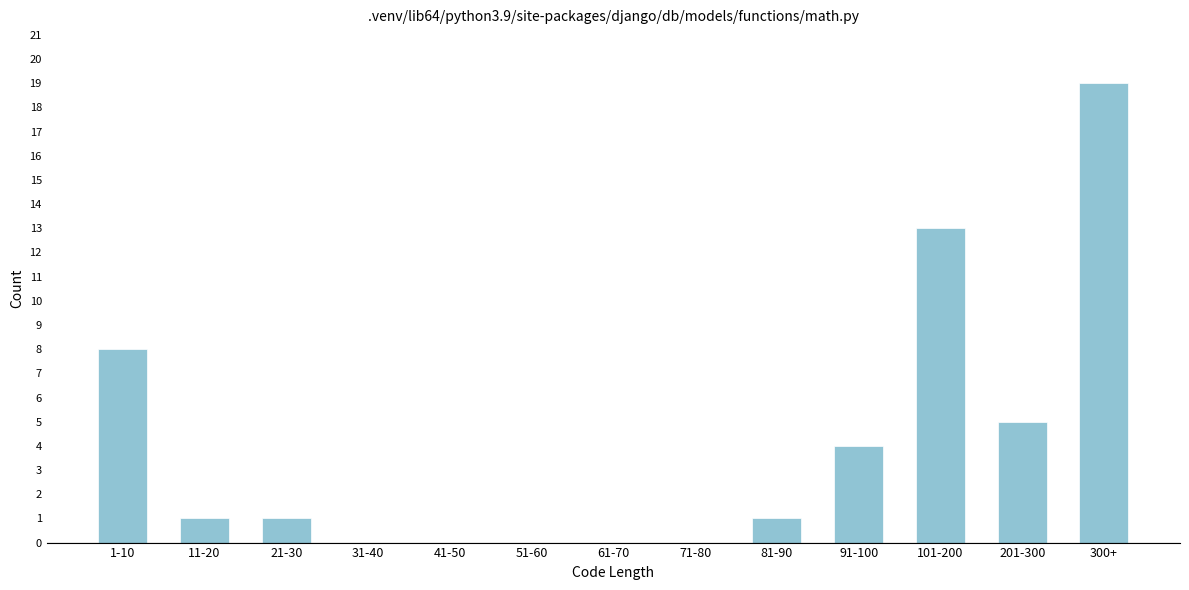

Reading left to right, list all the values displayed in this chart.

1-10=8	11-20=1	21-30=1	31-40=0	41-50=0	51-60=0	61-70=0	71-80=0	81-90=1	91-100=4	101-200=13	201-300=5	300+=19